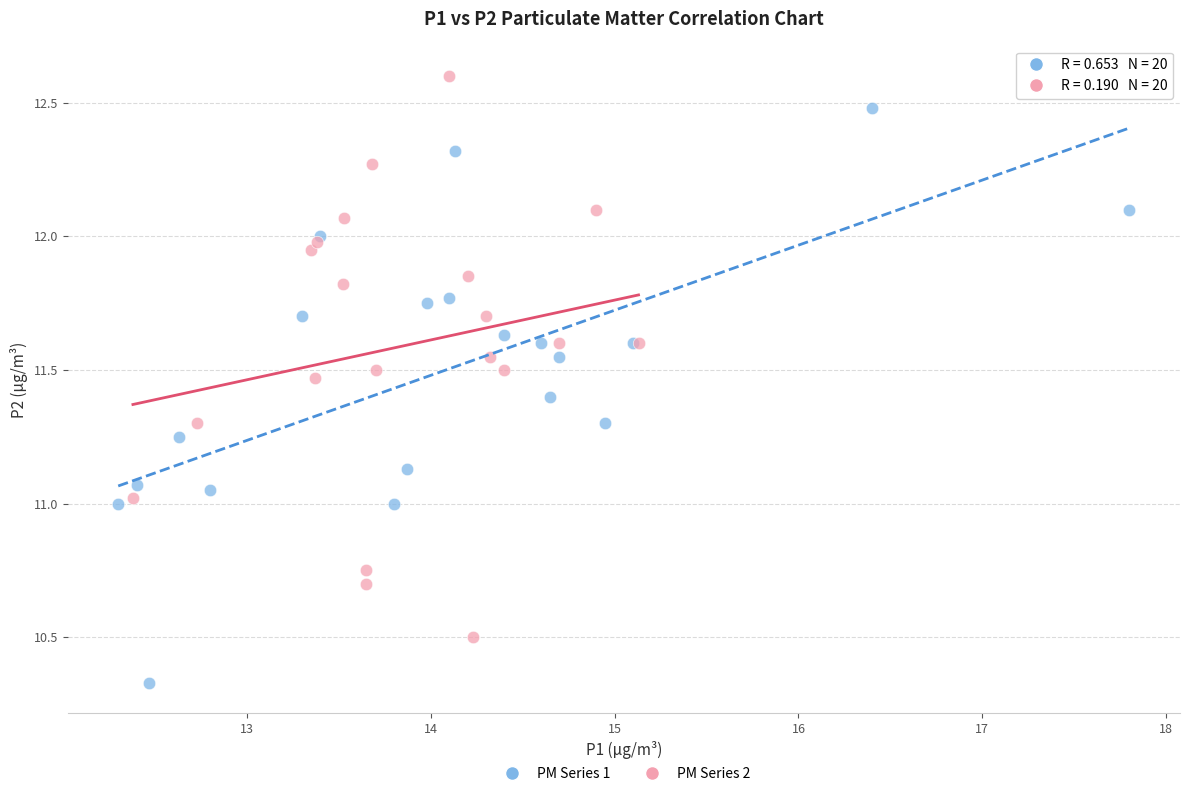

Which series contains the highest Y value?

PM Series 2